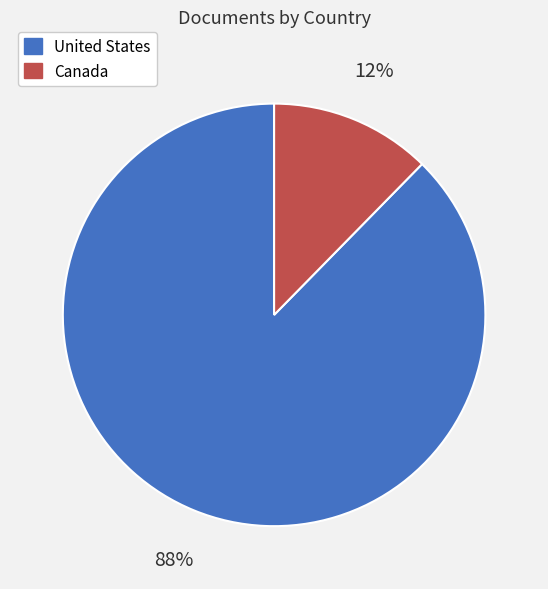

To the nearest percent, what is the combined percentage of Canada and United States?

100%